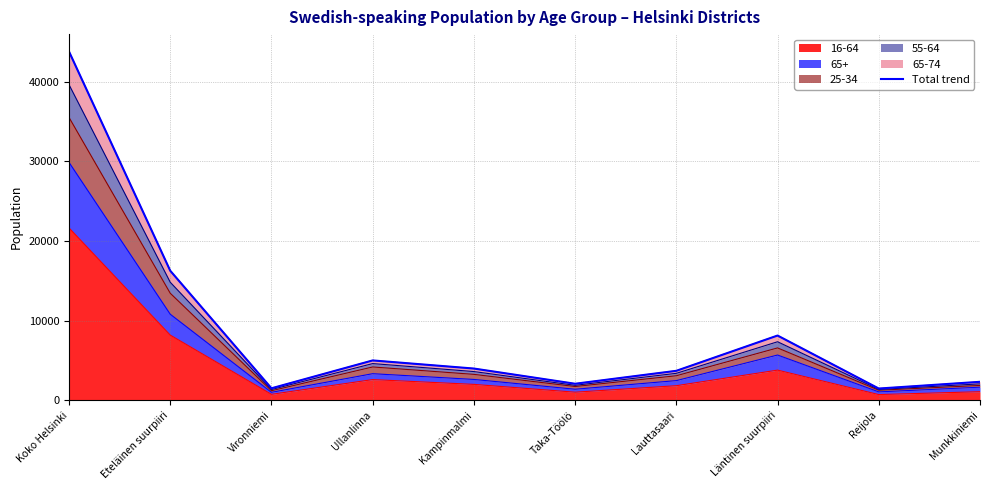

Rank the categories by value from lowest to highest.

Reijola, Vironniemi, Taka-Töölö, Munkkiniemi, Lauttasaari, Kampinmalmi, Ullanlinna, Läntinen suurpiiri, Eteläinen suurpiiri, Koko Helsinki